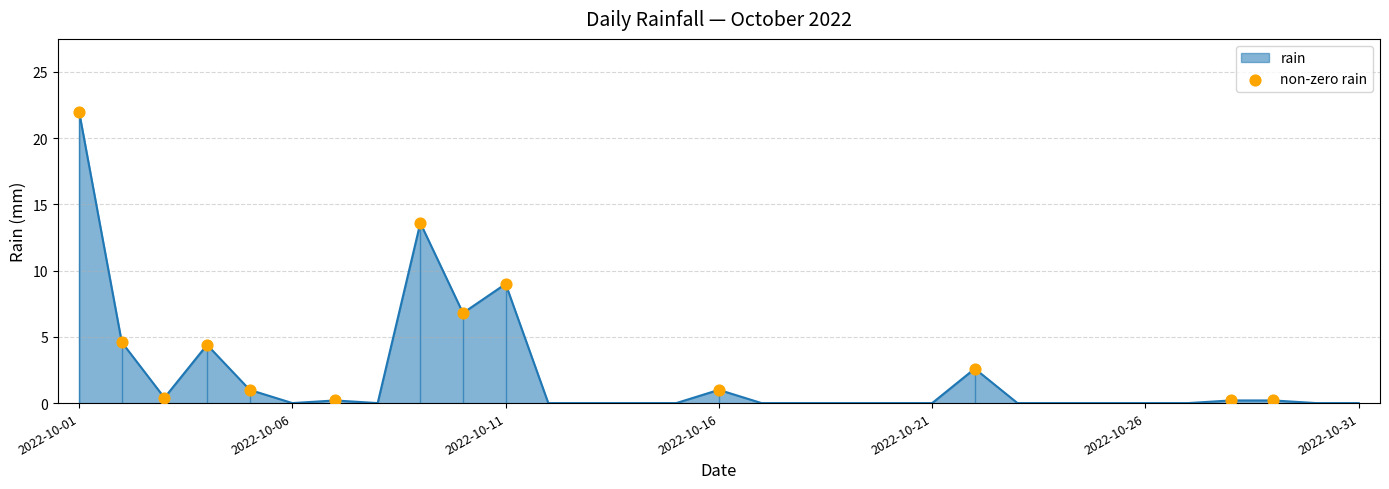

Where is rain nearest to the value 11?

2022-10-11